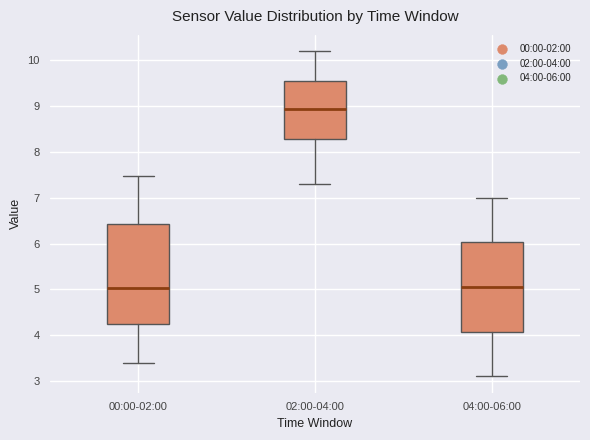

Where is the upper edge of the box for 00:00-02:00 on the y-axis? The values are not printed on the chart, so give them approximately, as read against the axis.

6.4